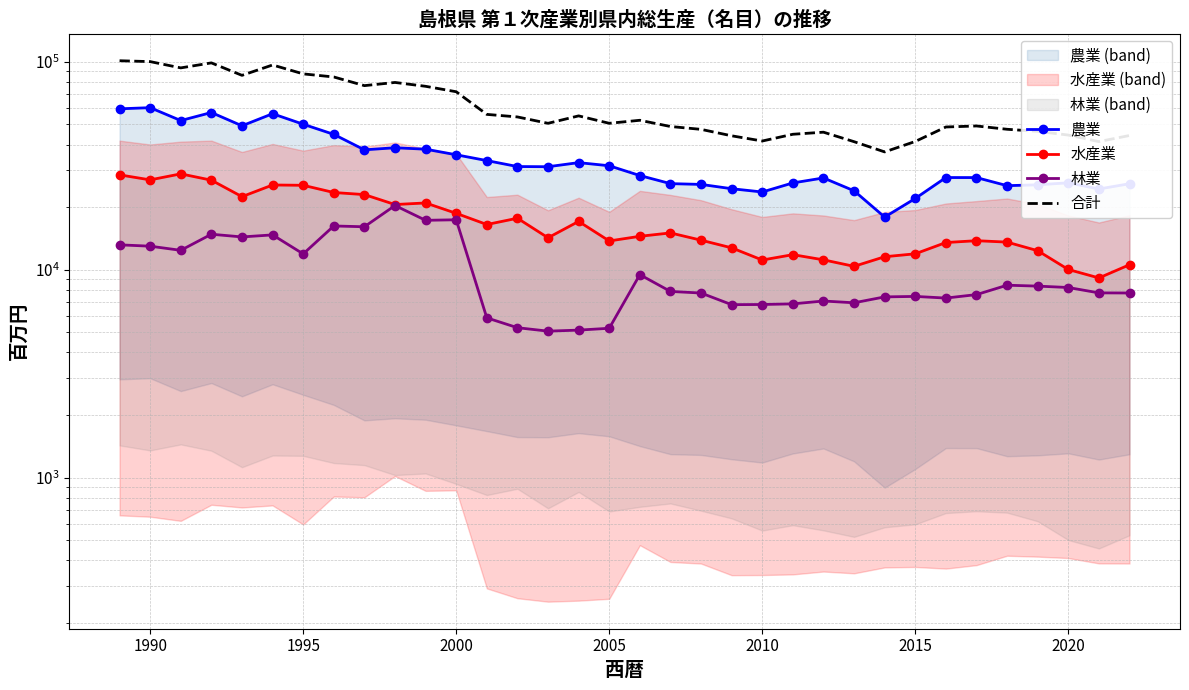

True or false: 農業 and 合計 intersect in this chart.

False